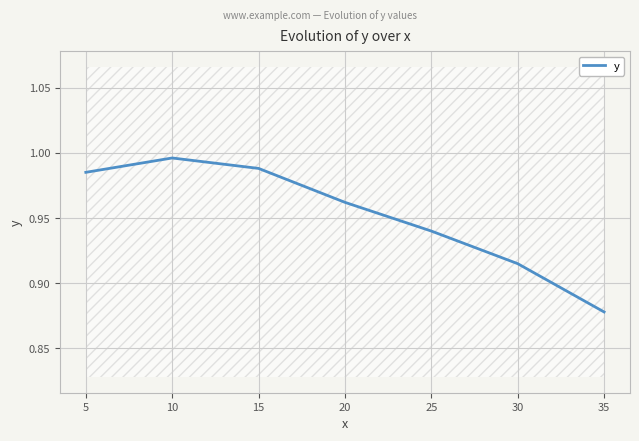

List the labels in order of value, smallest first.

35, 30, 25, 20, 5, 15, 10